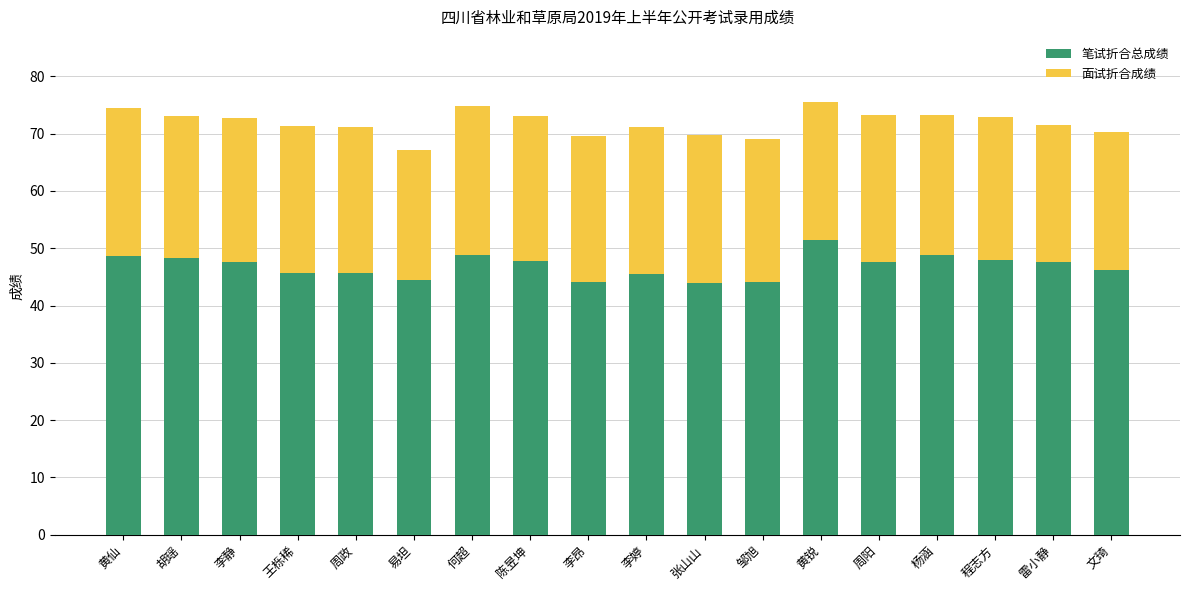

Where does the 笔试折合总成绩 series first go above 47?

黄仙